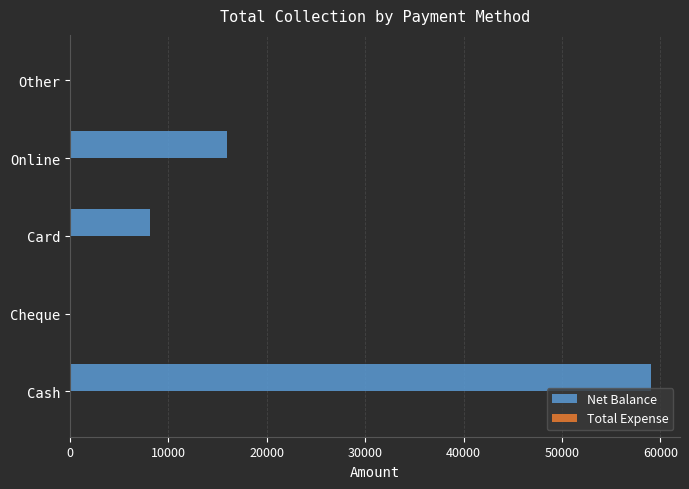

The value at Cheque is 0. True or false?

True